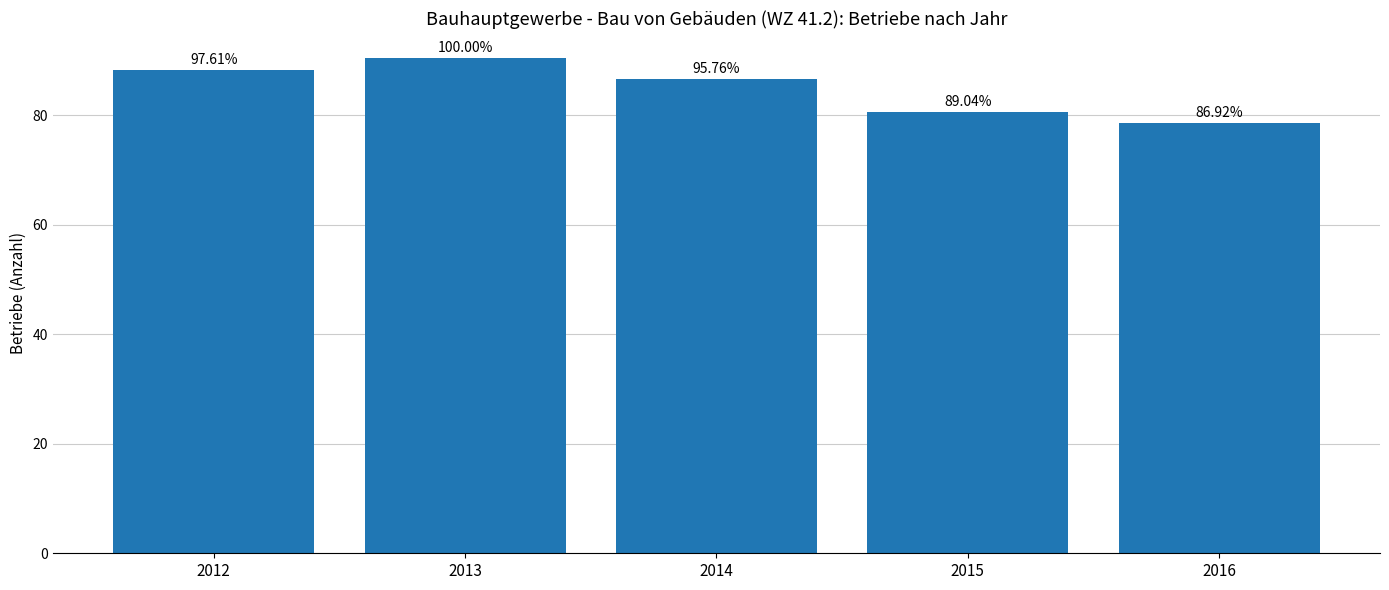

Rank the categories by value from lowest to highest.

2016, 2015, 2014, 2012, 2013